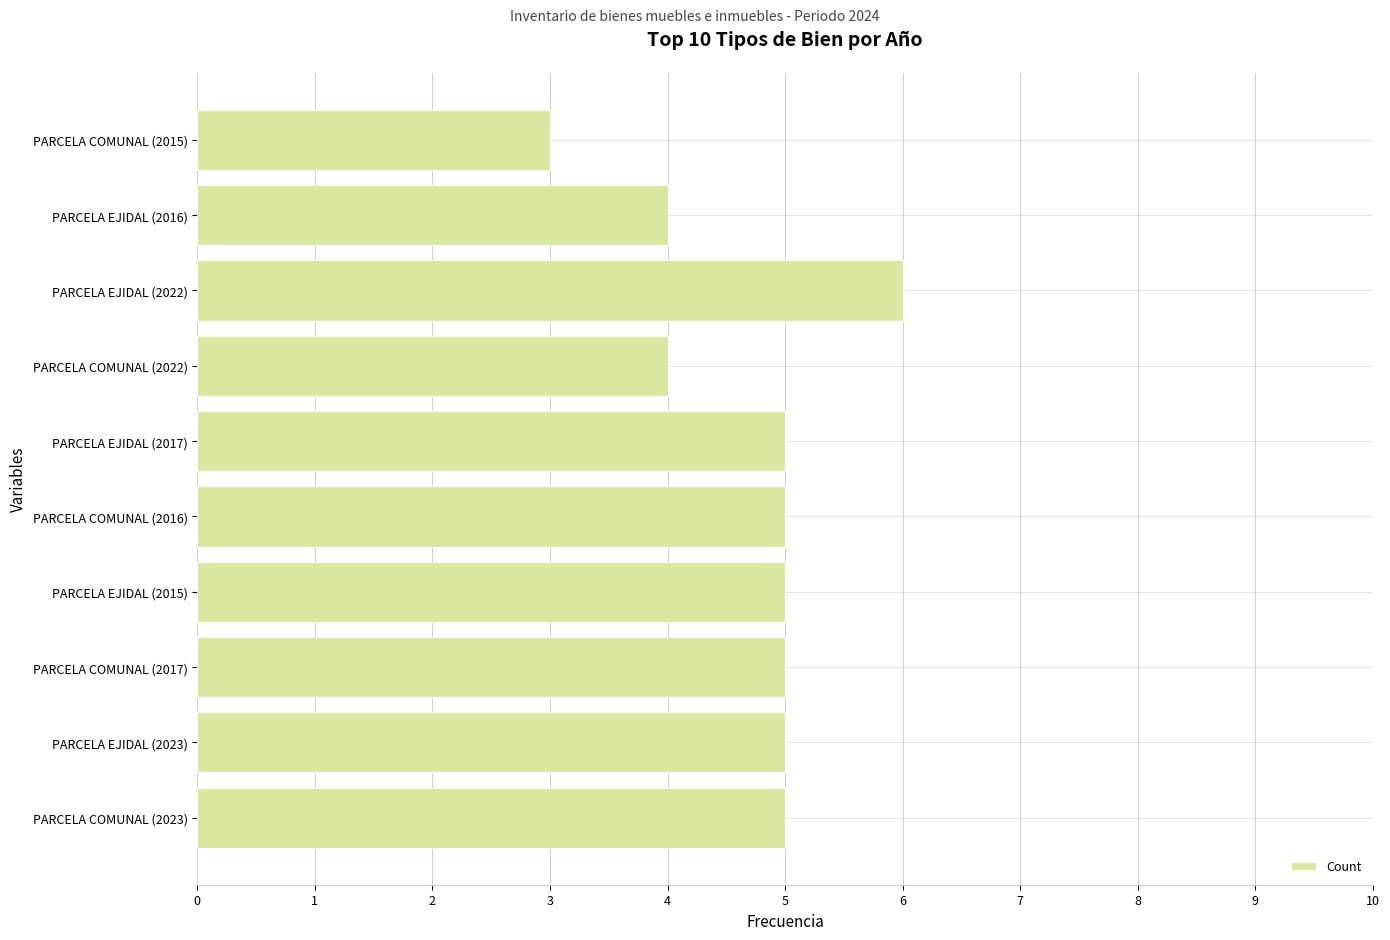

Reading bottom to top, what are all the values shown in this chart?

5	5	5	5	5	5	4	6	4	3